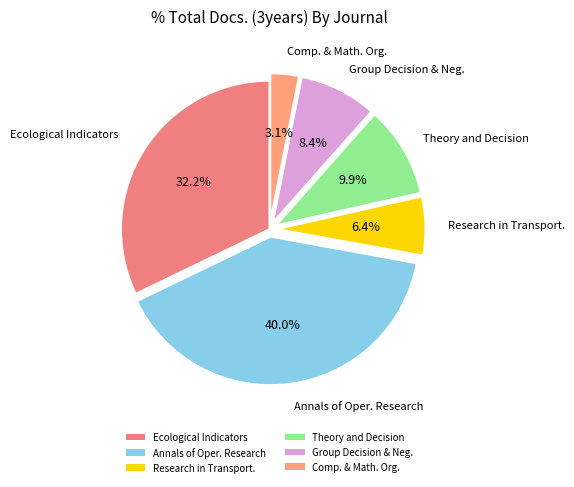

What is the ratio of the value at Comp. & Math. Org. to the value at Theory and Decision?

0.3